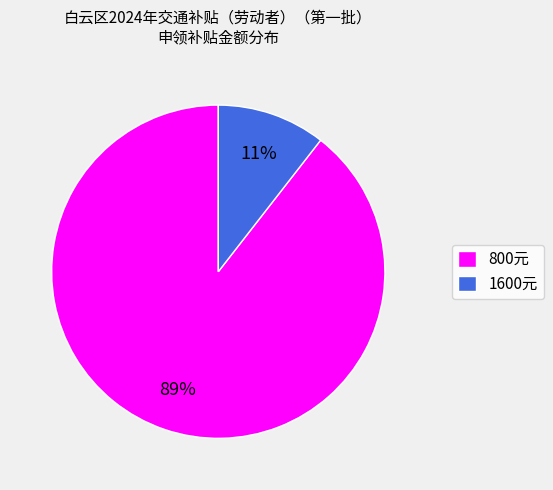

The 1600元 slice represents 11% of the pie. True or false?

True